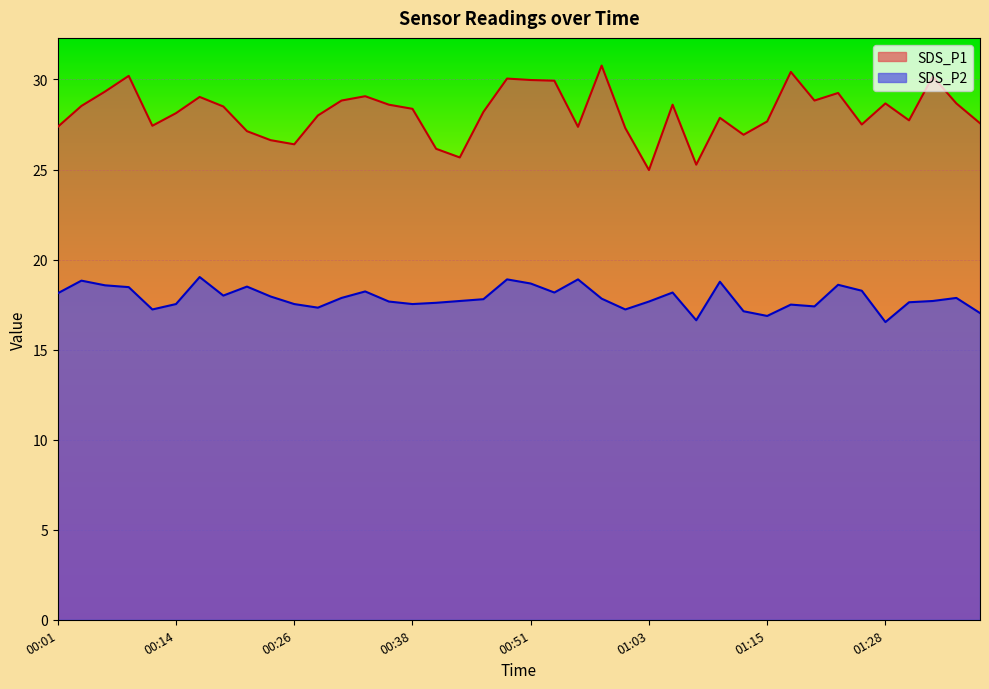

True or false: SDS_P2 and SDS_P1 cross at least once.

False